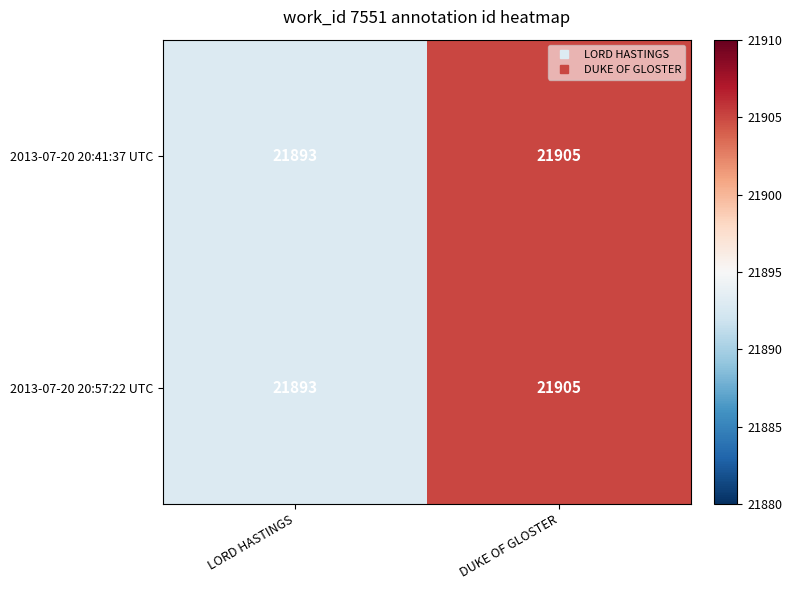

What is the maximum value shown in the chart?

21905